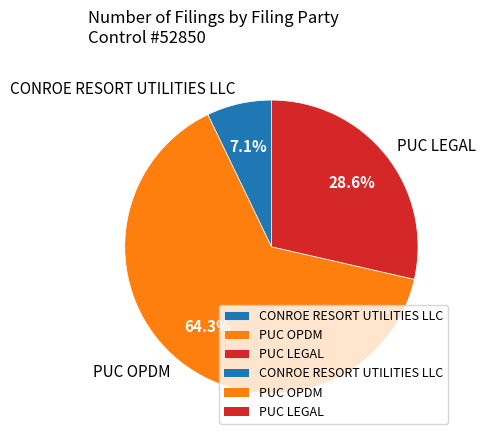

Is the sum of PUC LEGAL and CONROE RESORT UTILITIES LLC greater than half?

No